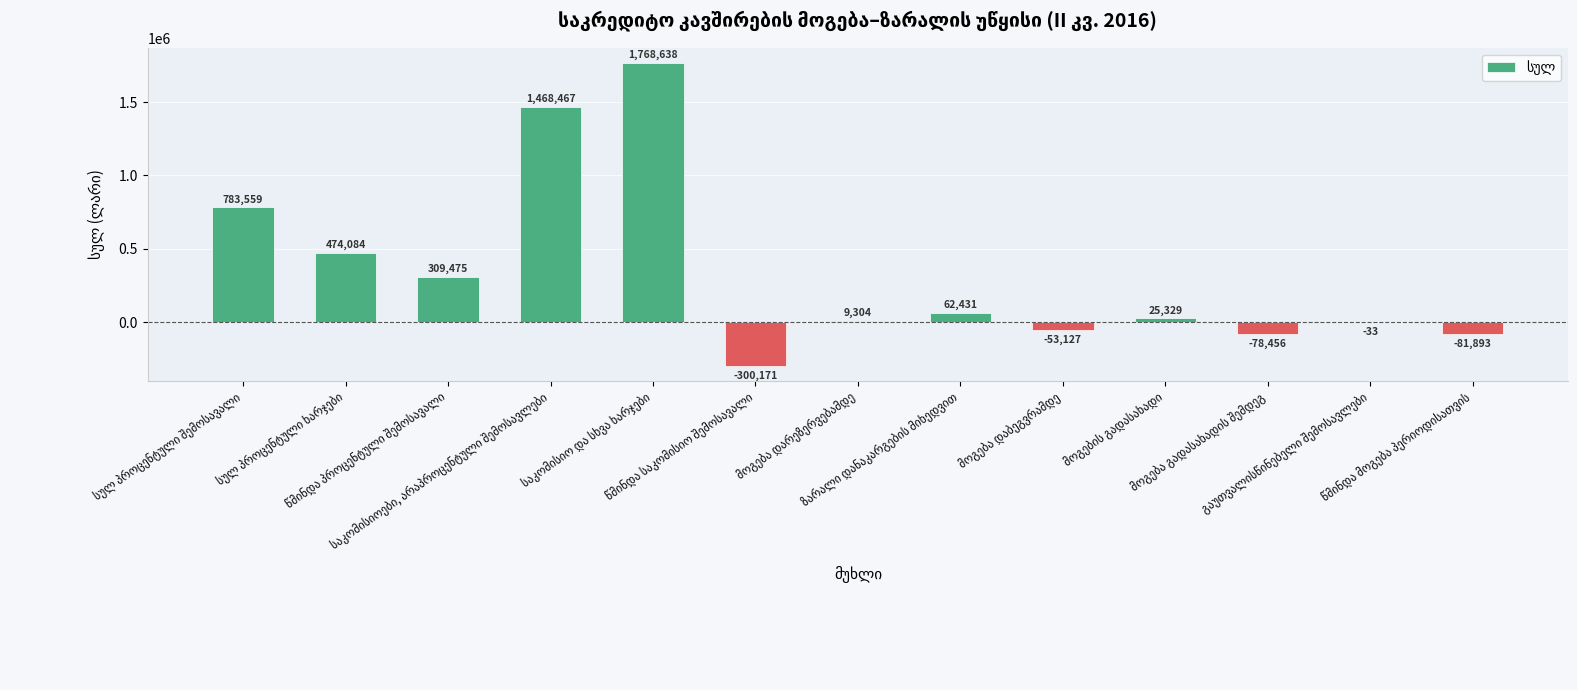

Does the chart contain stacked bars?

No